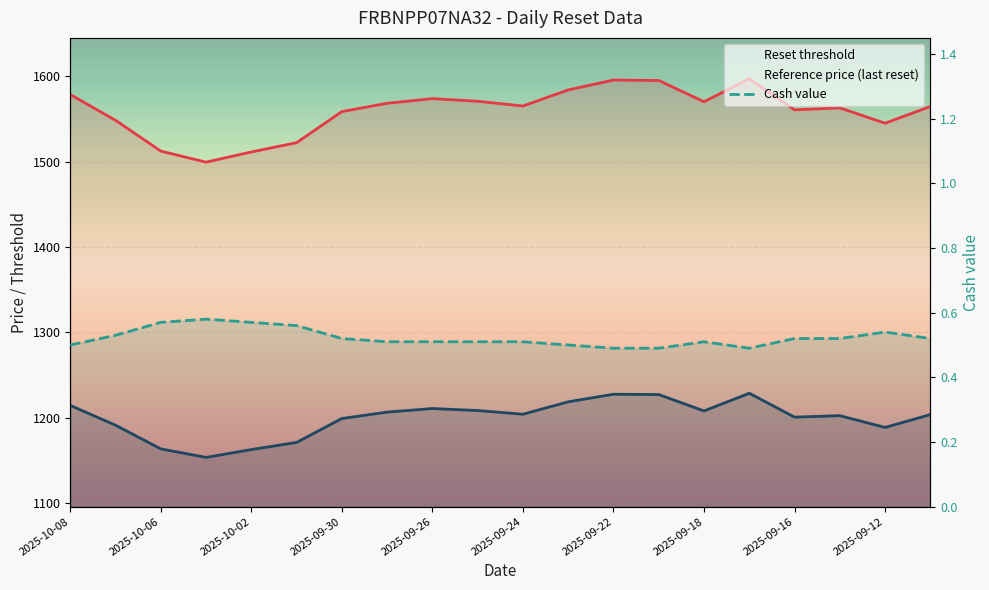

At how many categories does at least one series exceed 97?

20